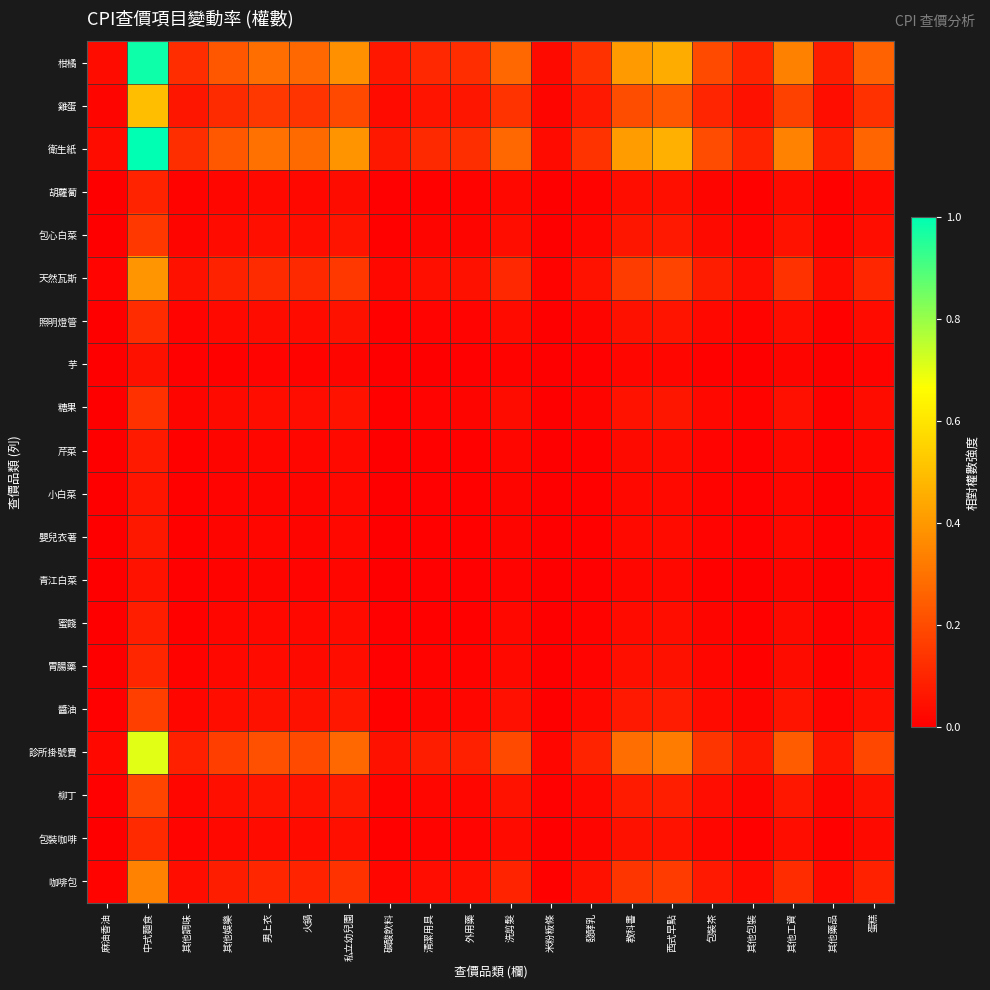

Which series has the widest spread of values?

衛生紙